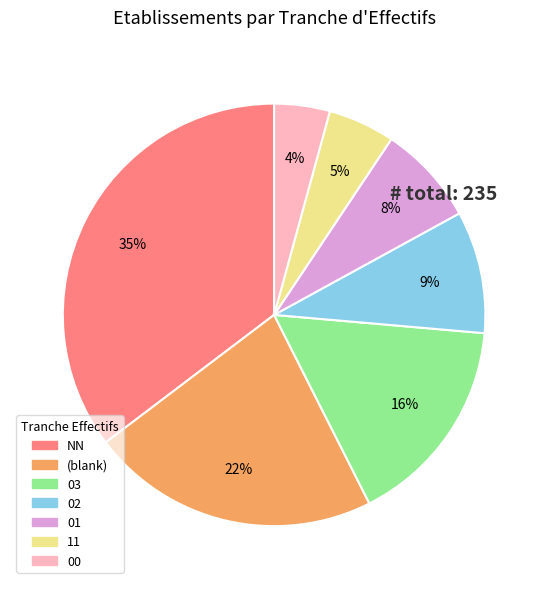

What percentage is the 03 slice, to the nearest percent?

16%